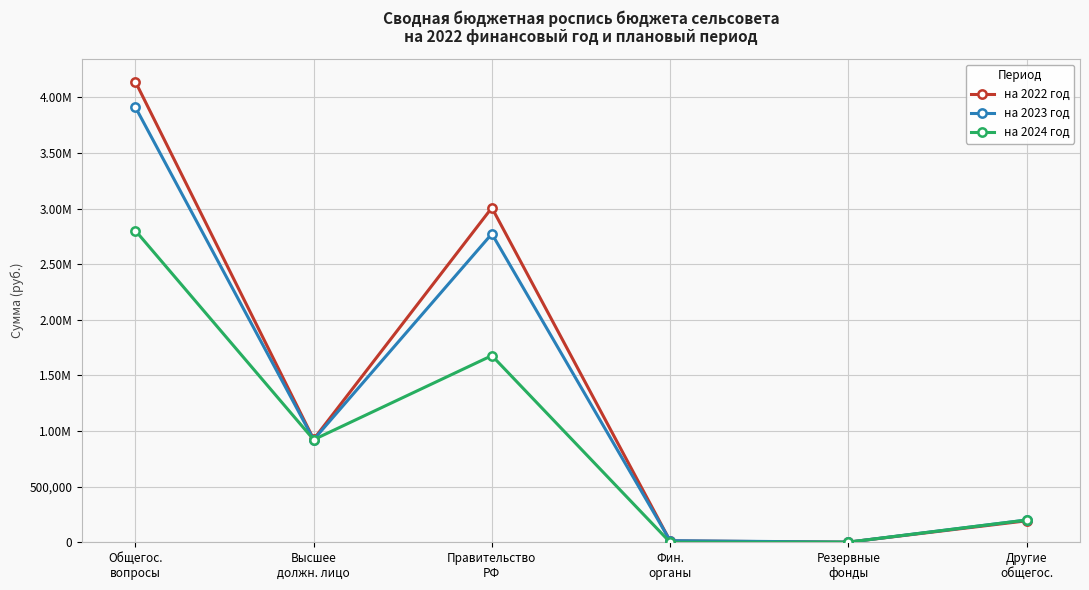

Does the chart have visible grid lines?

Yes